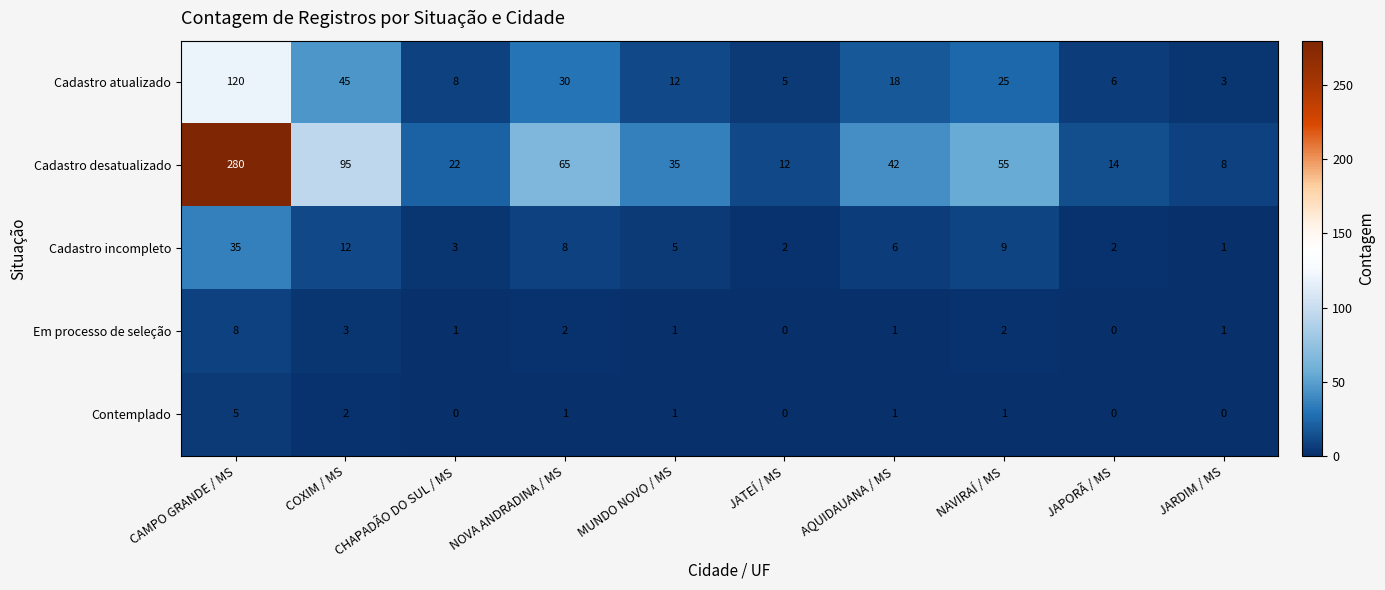

Is it true that Cadastro atualizado equals 1 at JARDIM / MS?

False